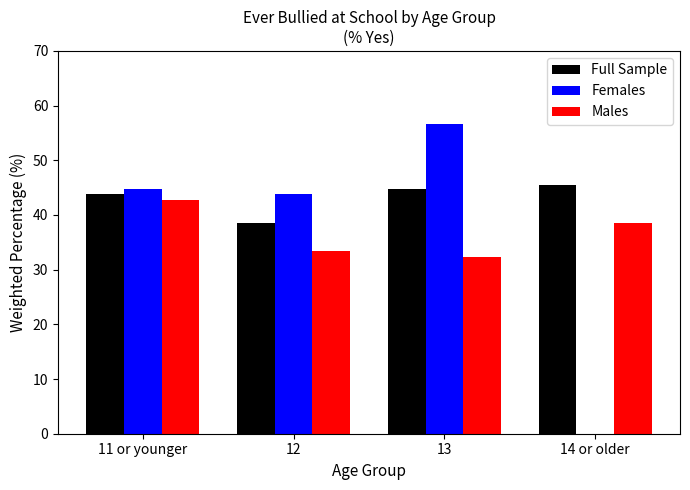

What value does the Males series have at 12?

33.4